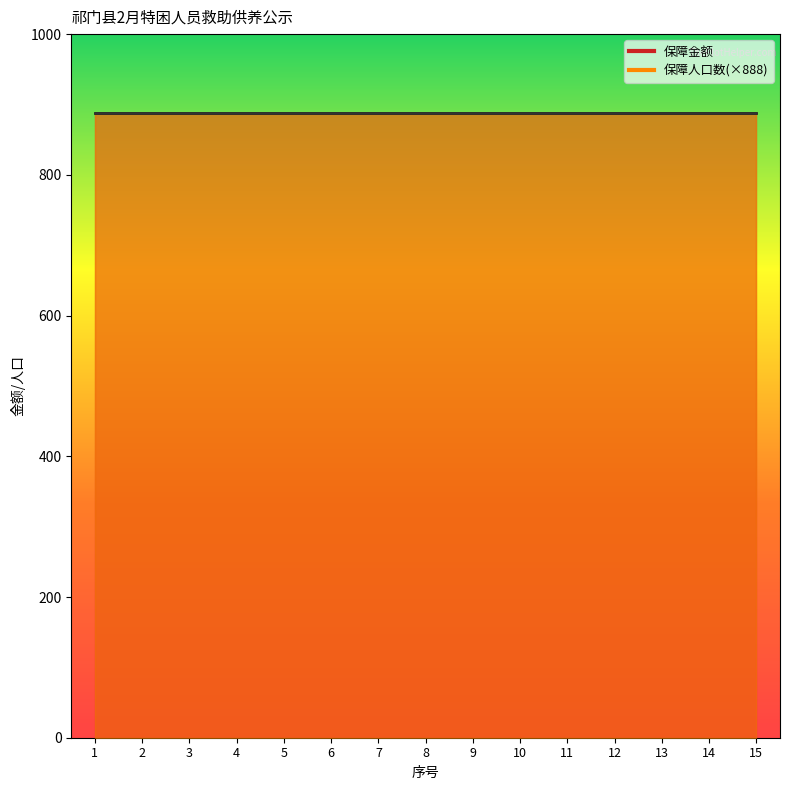

List the series in order of their overall mean, lowest first.

保障人口数, 保障金额